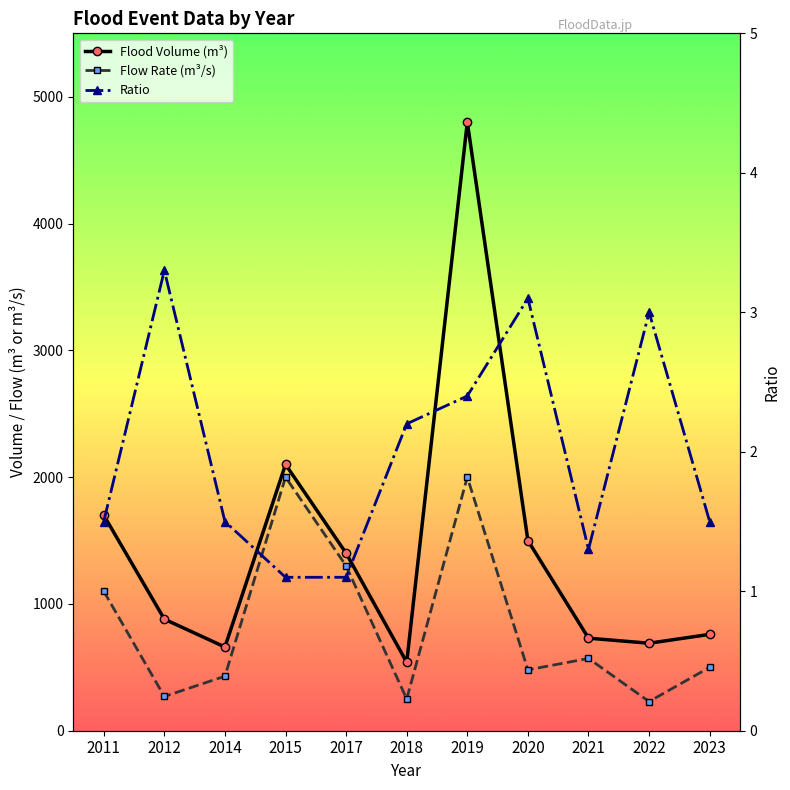

Rank the categories by Flood Volume (m³) value from highest to lowest.

2019, 2015, 2011, 2020, 2017, 2012, 2023, 2021, 2022, 2014, 2018